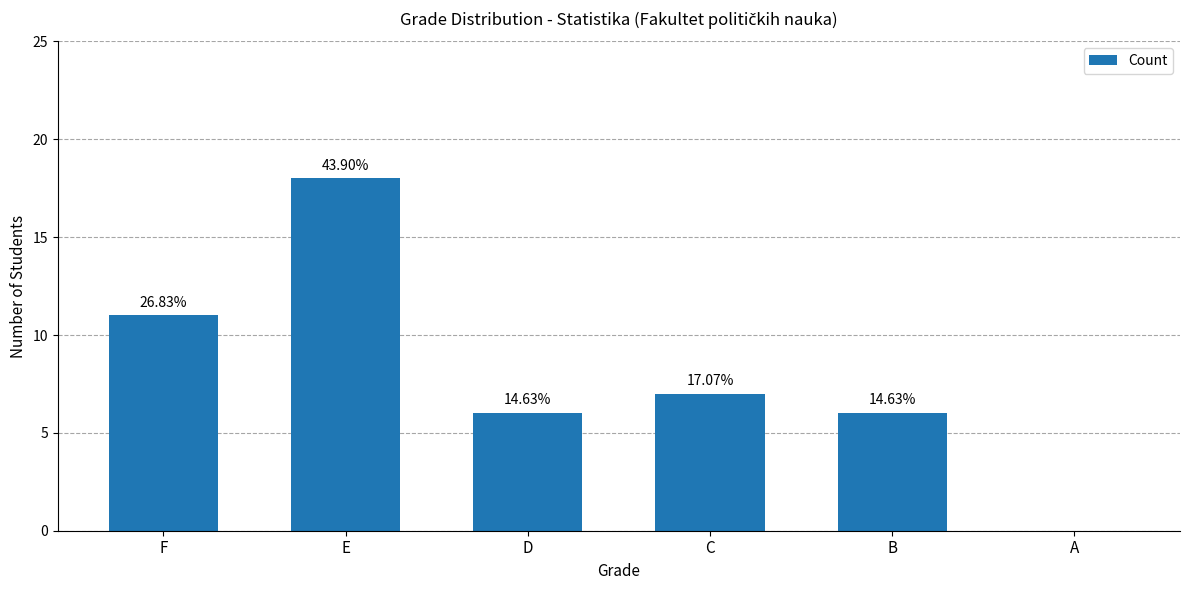

Are the bars horizontal?

No